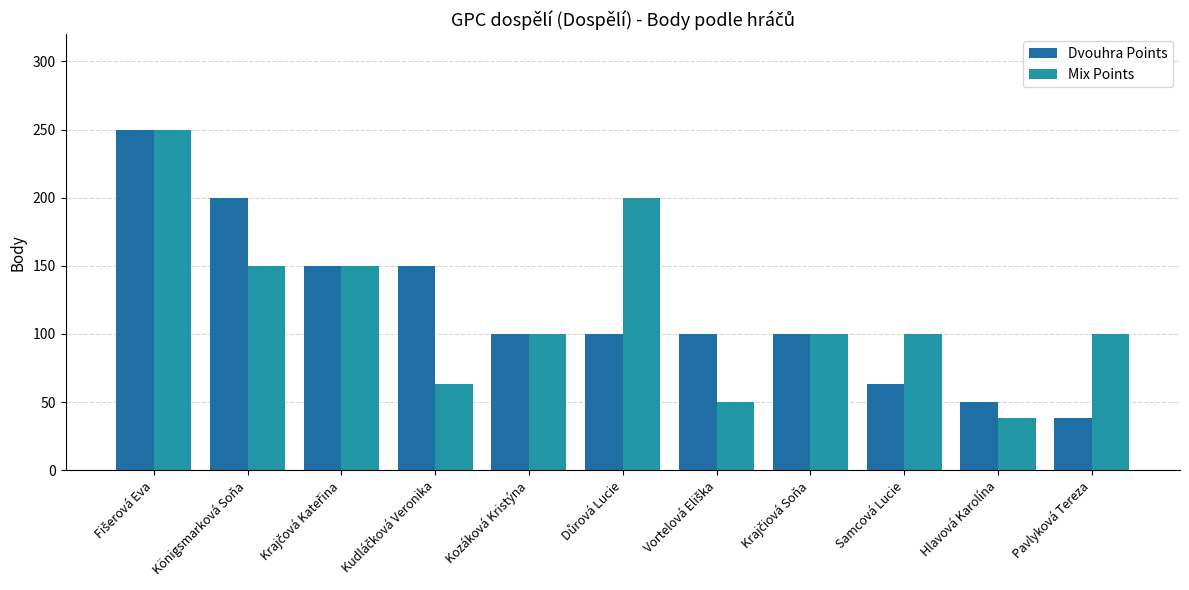

Which series has the widest spread of values?

Dvouhra Points